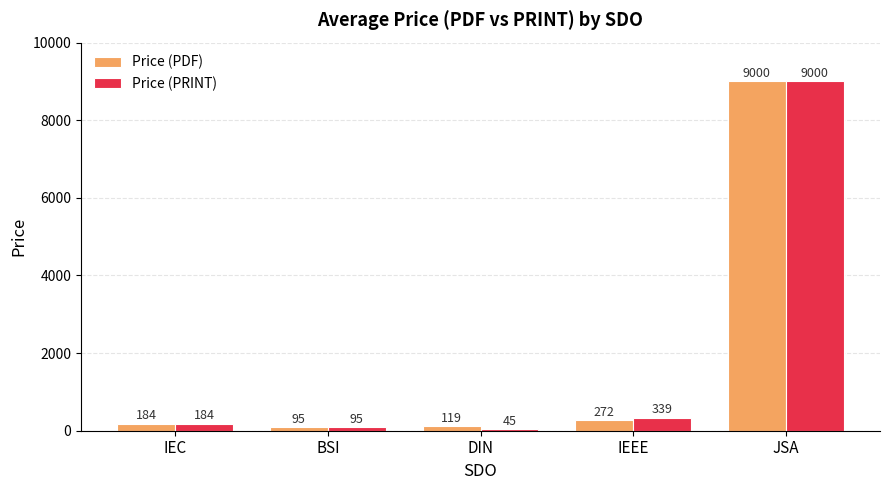

How many bars are there in each group?

2